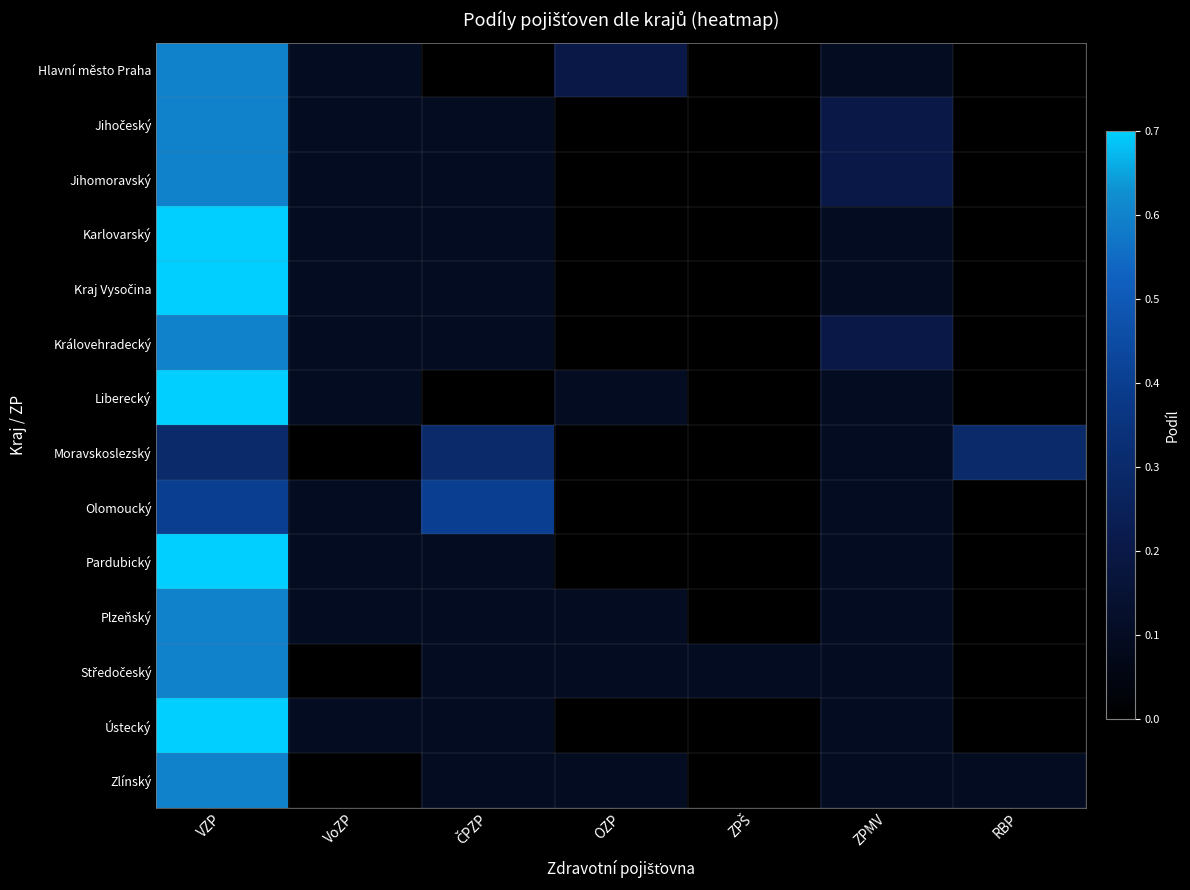

What is the spread (max minus min) of values at ZPŠ?

0.1